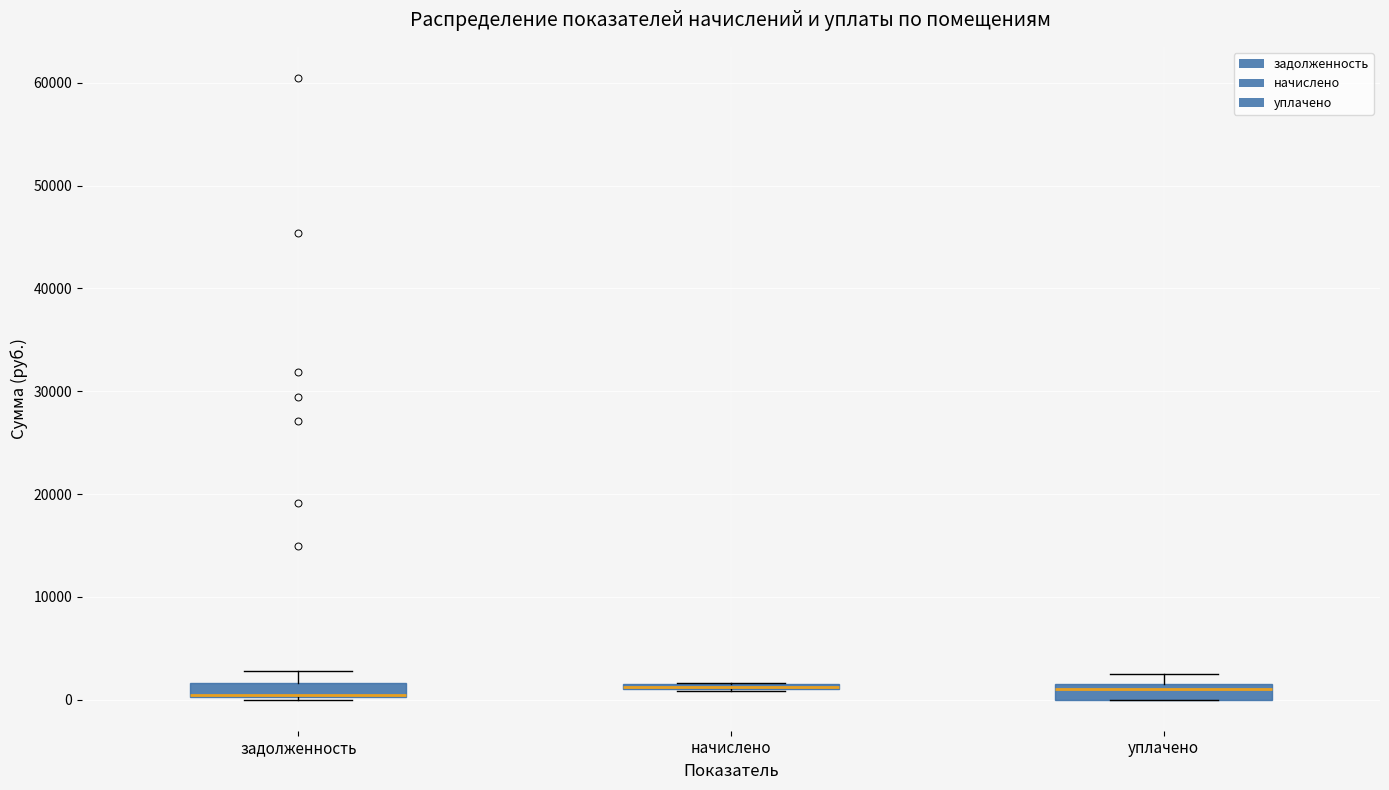

Where does the upper whisker of the box for задолженность end on the y-axis? The values are not printed on the chart, so give them approximately, as read against the axis.

3000